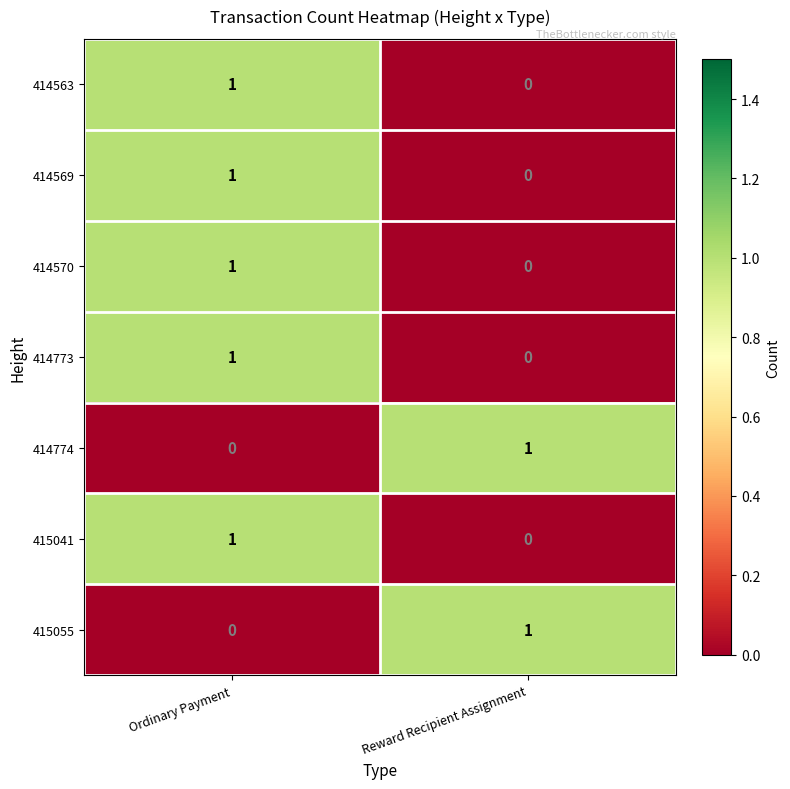

At which category is the sum across all series the highest?

Ordinary Payment